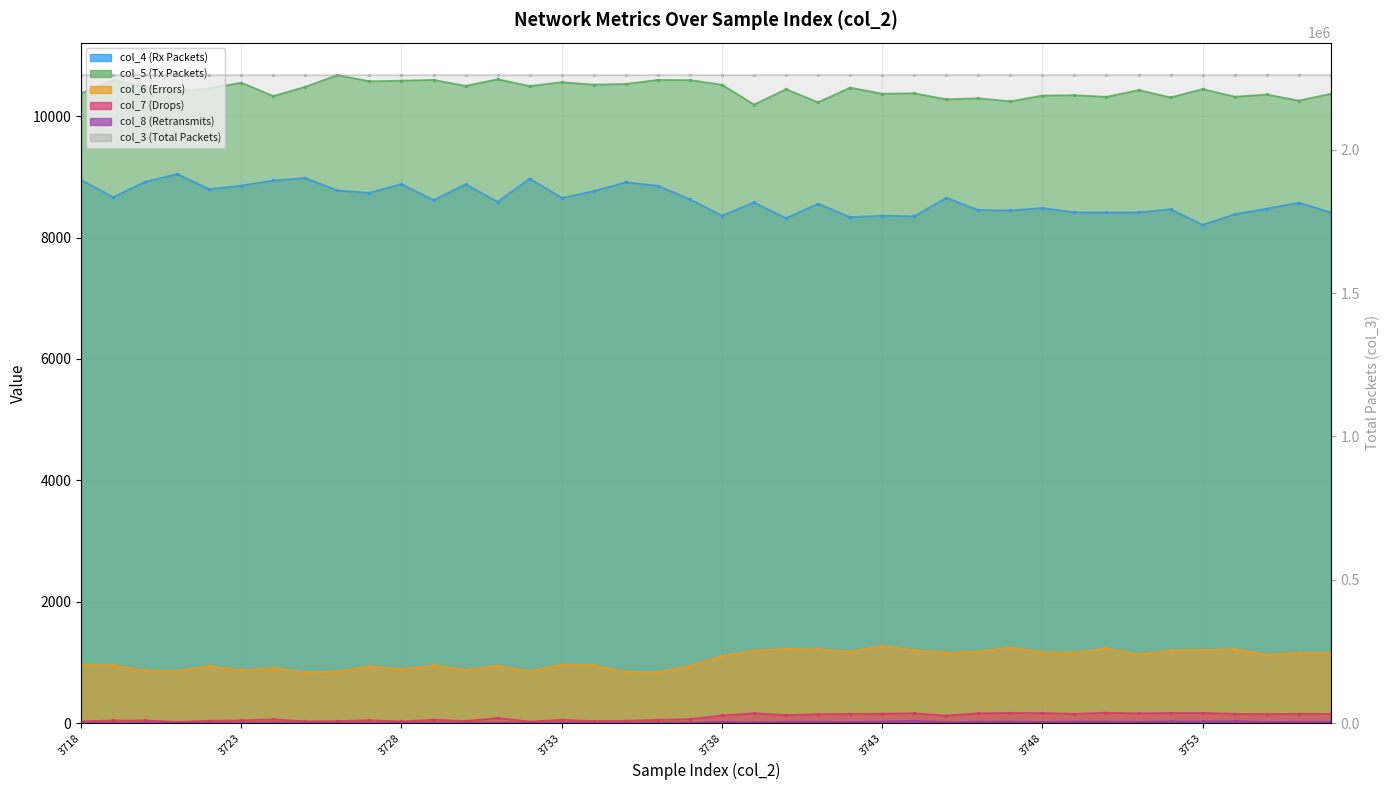

What is the difference between the col_3 (Total Packets) values at 3747 and 3731?

180